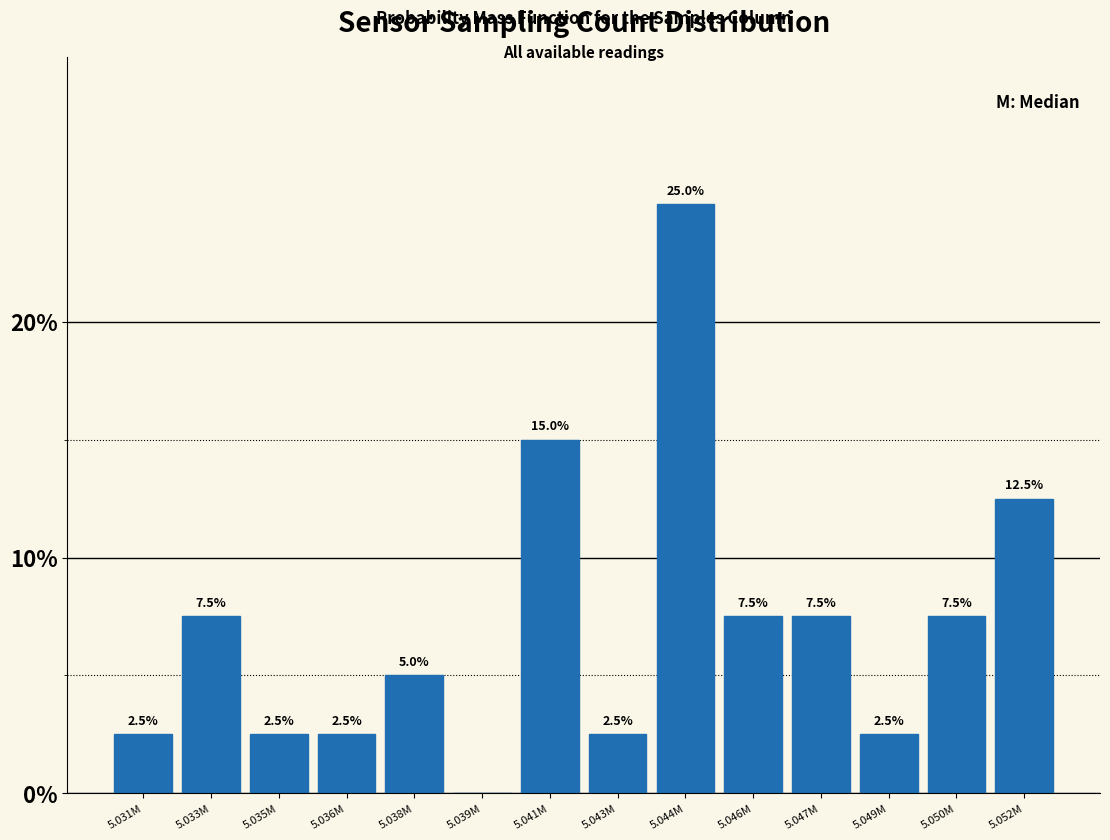

The value at 5.036M is 0.8. True or false?

False